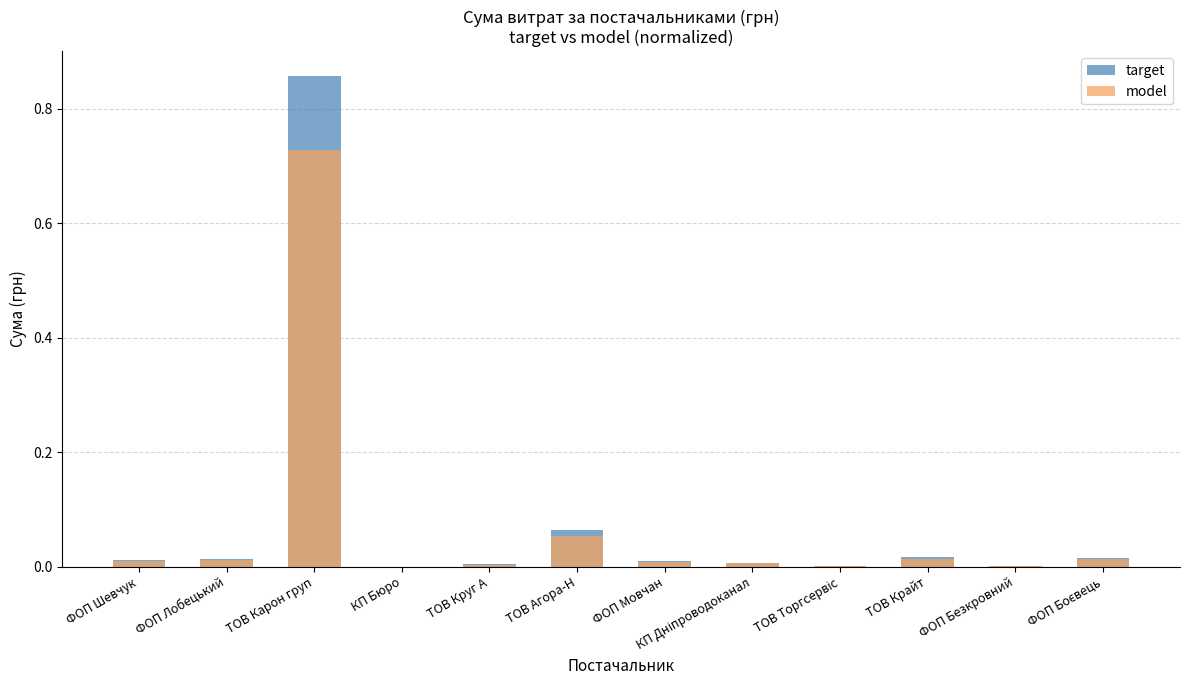

True or false: target has a value of 0.0 at КП Дніпроводоканал.

True